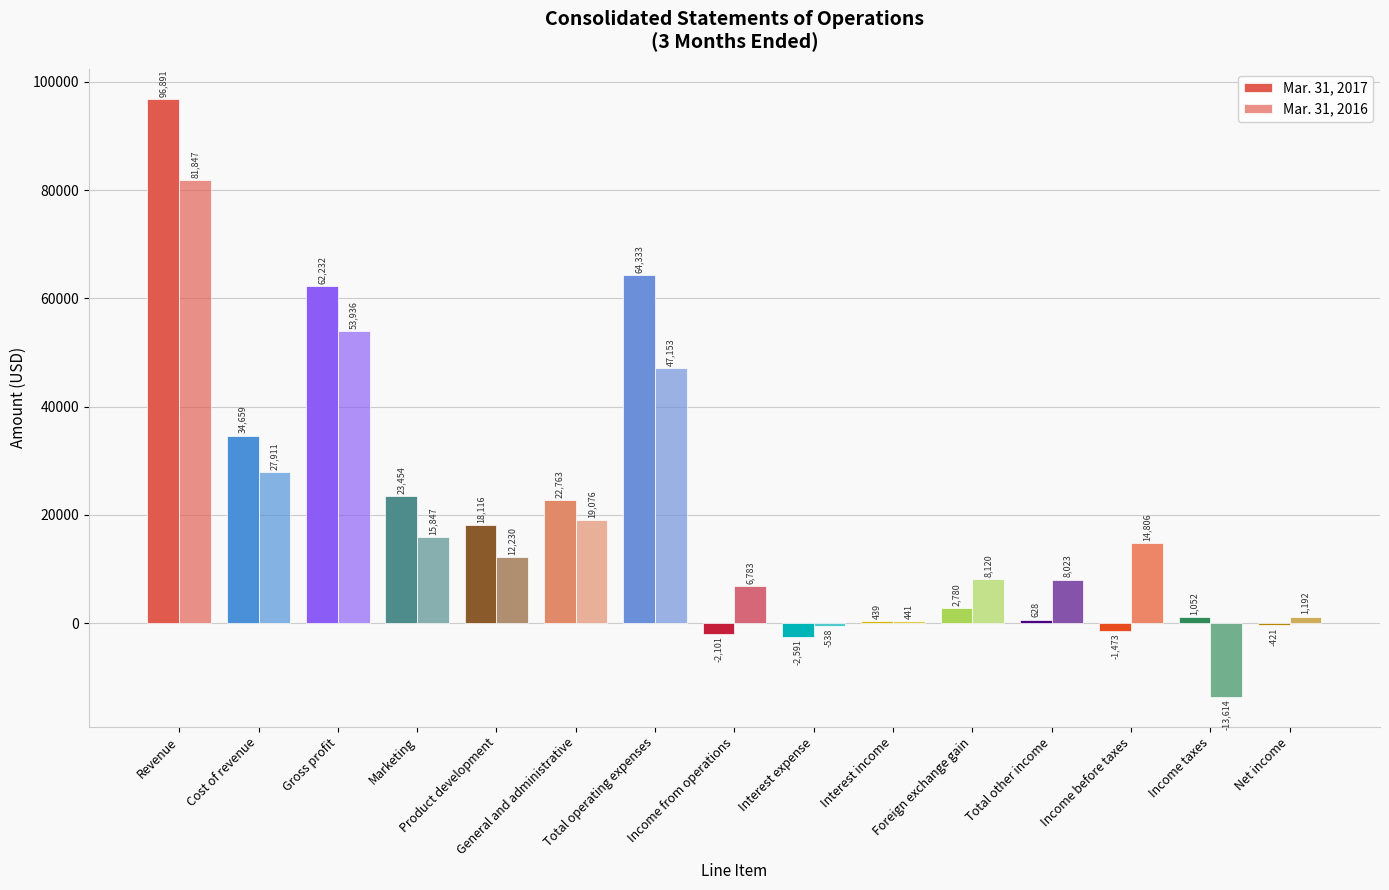

What is the difference between the Mar. 31, 2016 values at Net income and Interest income?

751